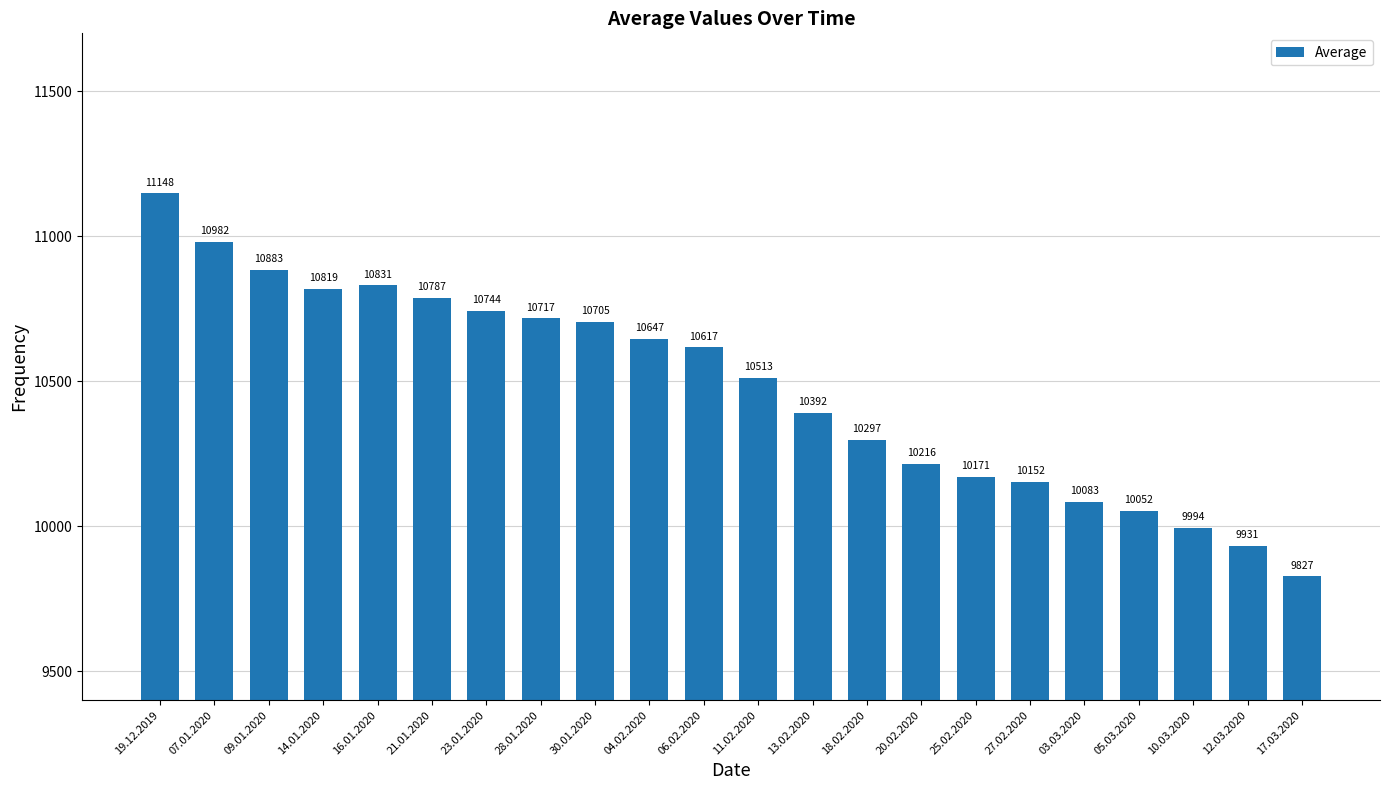

What value does the data have at 07.01.2020?

10982